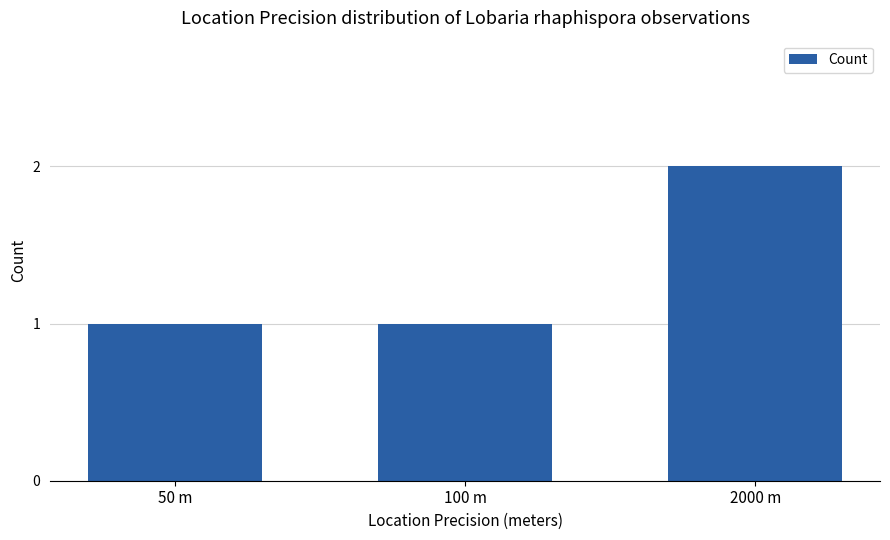

Which has a higher value, 2000 m or 50 m?

2000 m